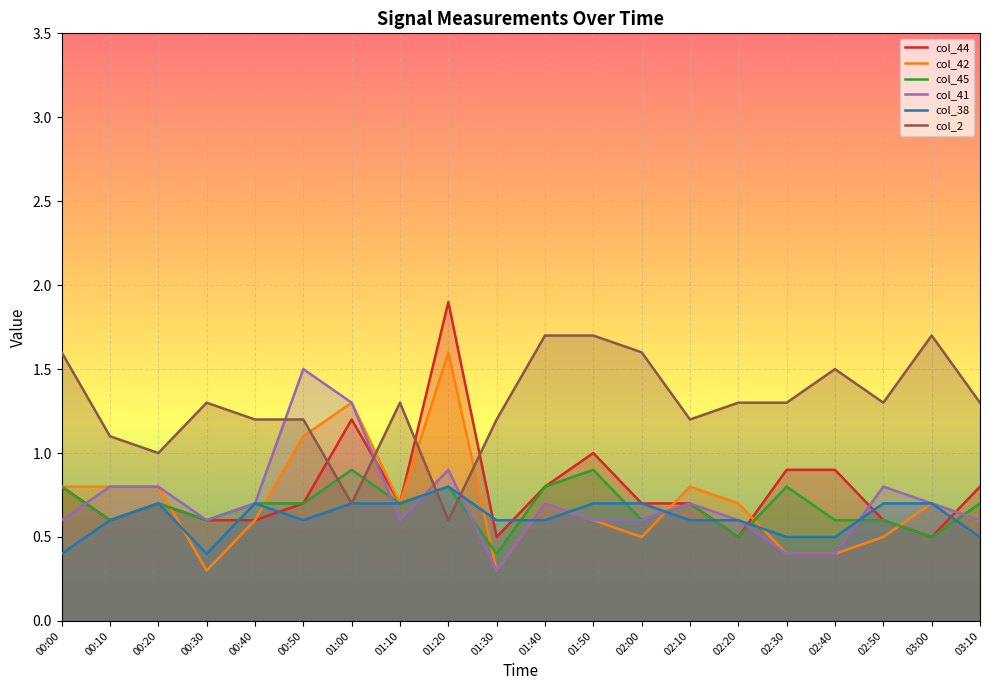

How many data points does each series have?

20